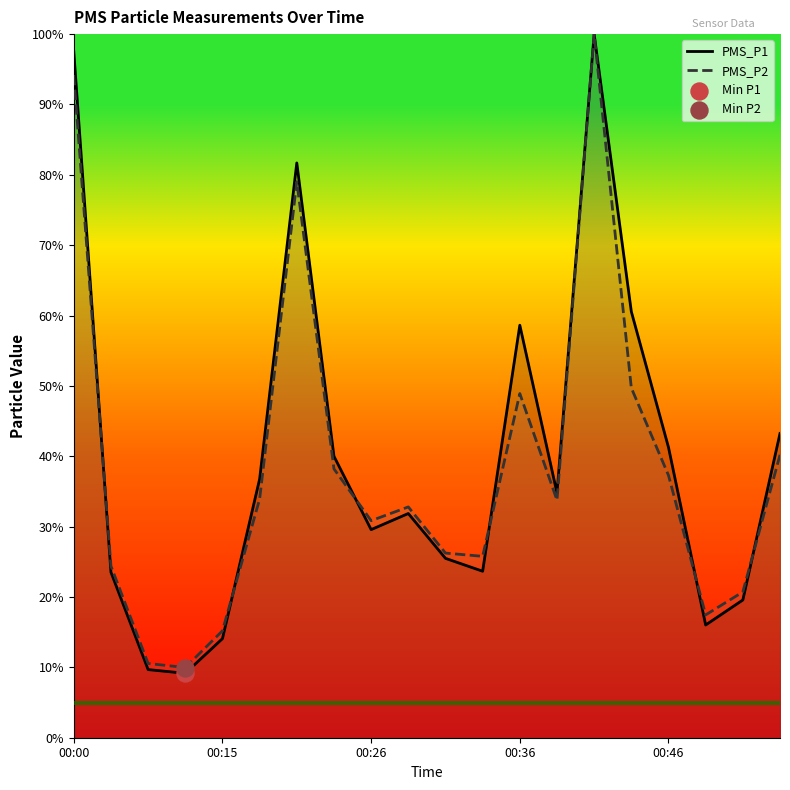

What is the total value across all series at 00:46?

78.6